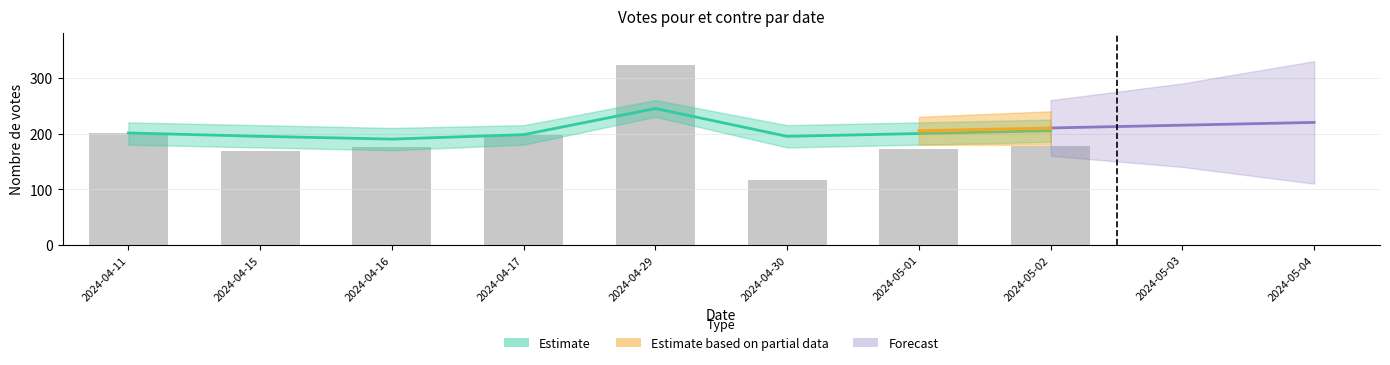

Which has a higher value, 2024-05-02 or 2024-04-30?

2024-05-02